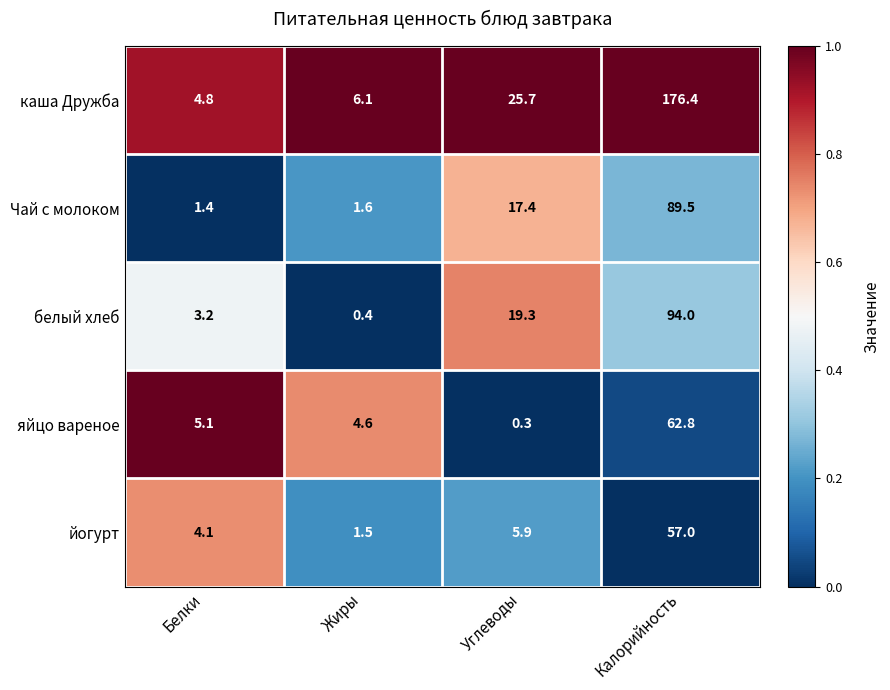

What is the total value across all series at Калорийность?

479.7